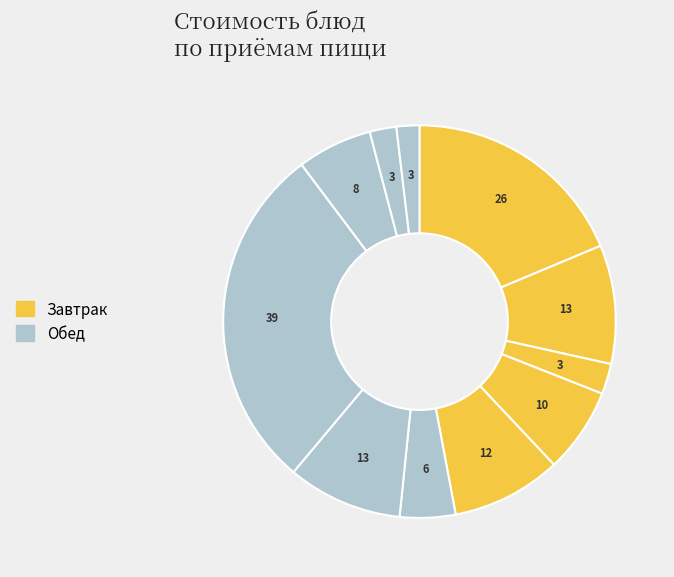

Which slice is the largest?

Рыба запеченная с картофелем